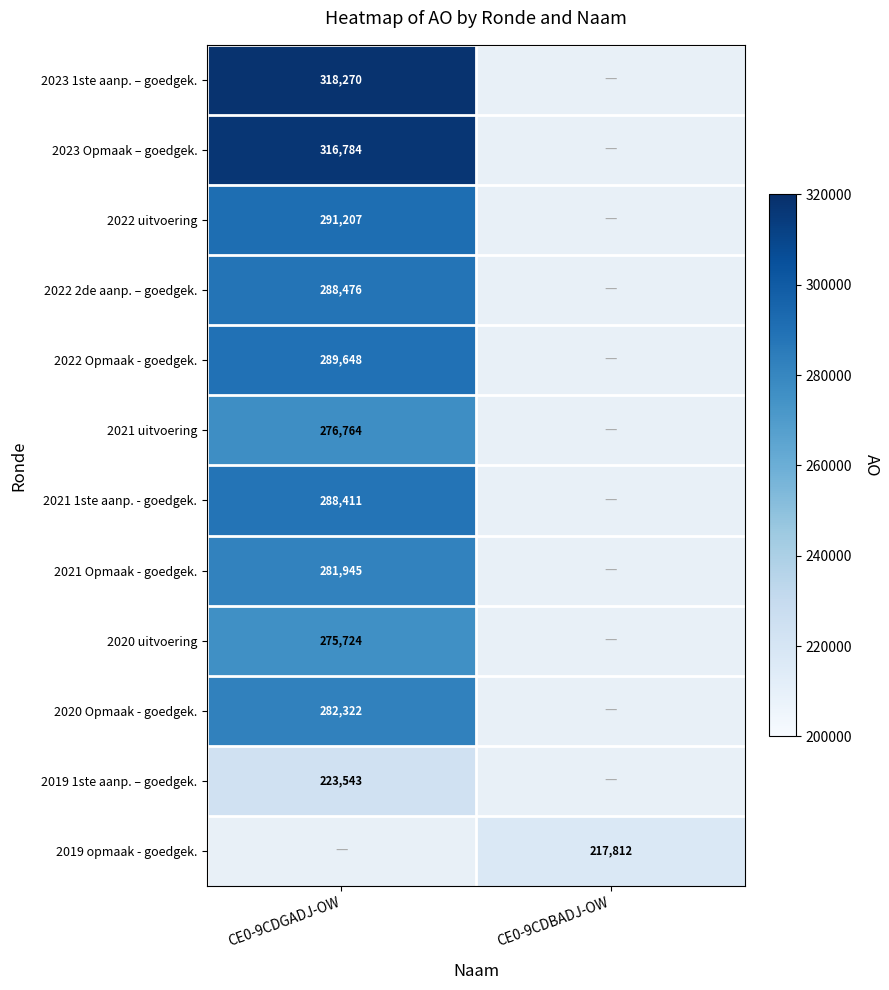

The 2022 Opmaak - goedgek. series shows 289648 at CE0-9CDGADJ-OW. True or false?

True